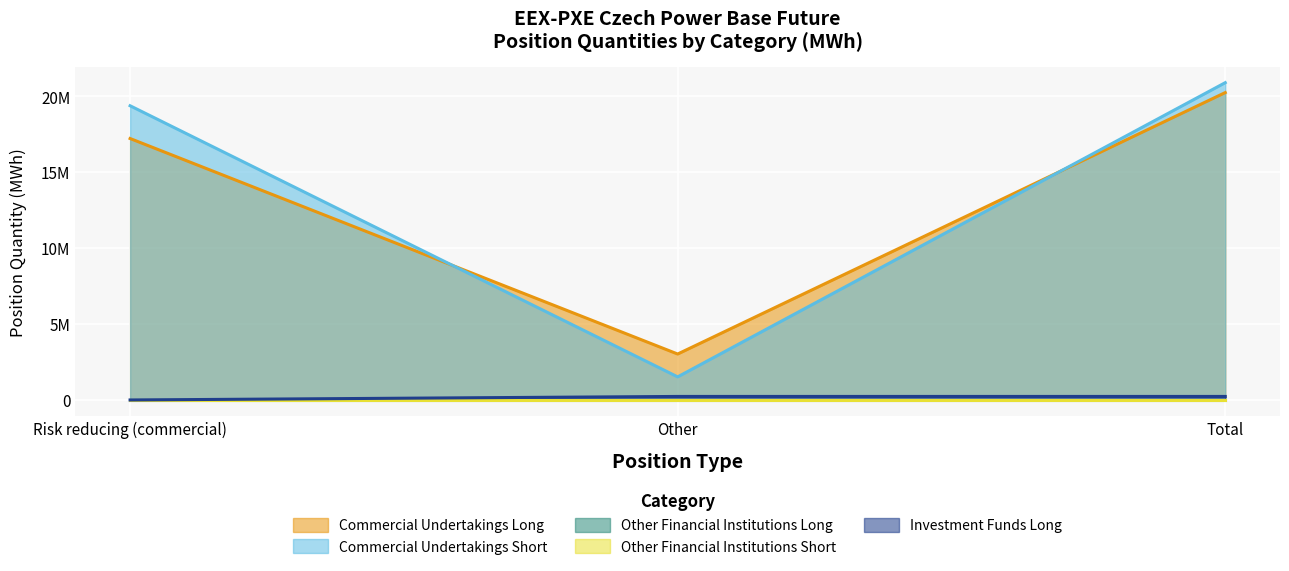

How many data points in Commercial Undertakings Long are above 17215753?

1